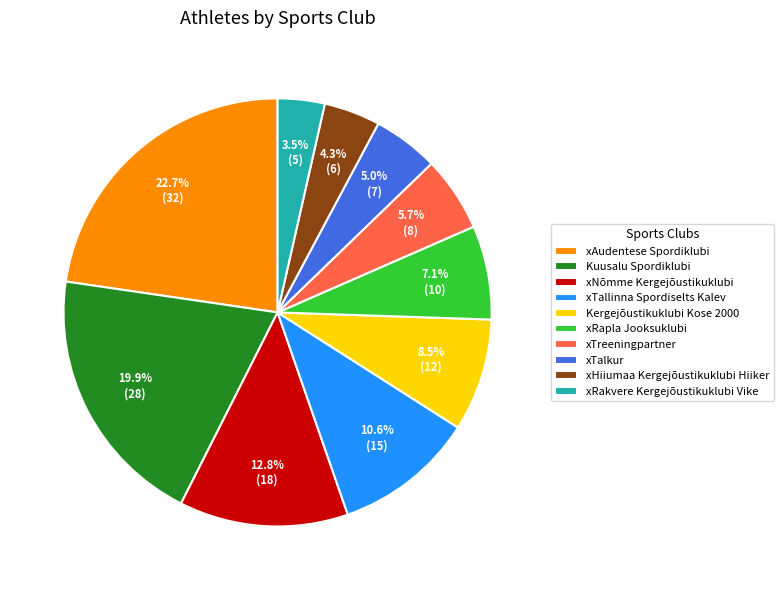

Approximately how many times larger is the value at xTalkur compared to xTallinna Spordiselts Kalev?

0.5